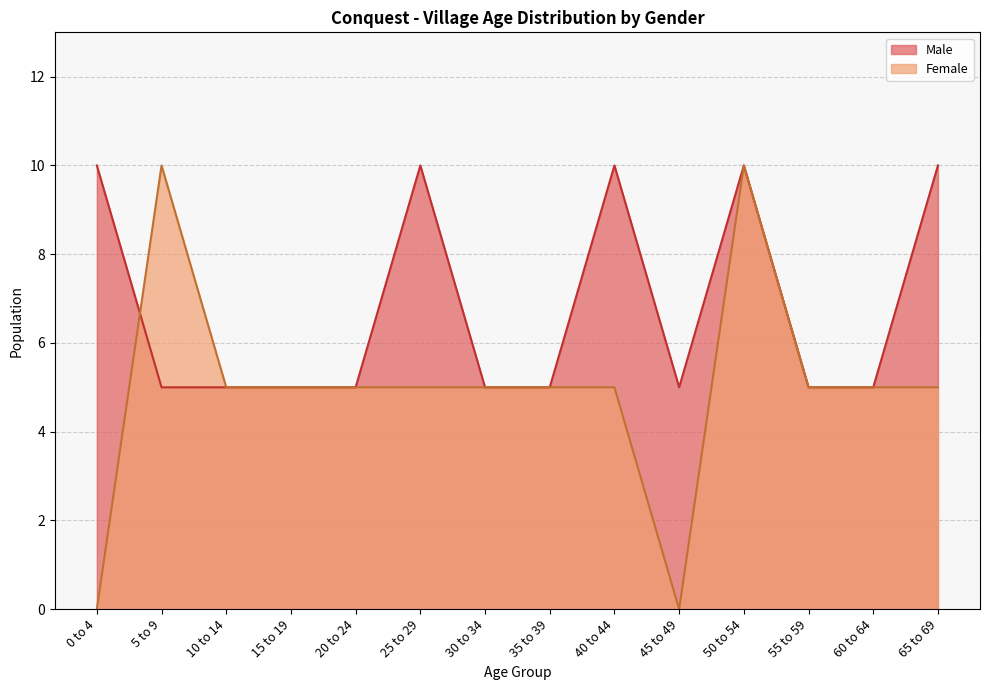

True or false: Male and Female cross at least once.

True